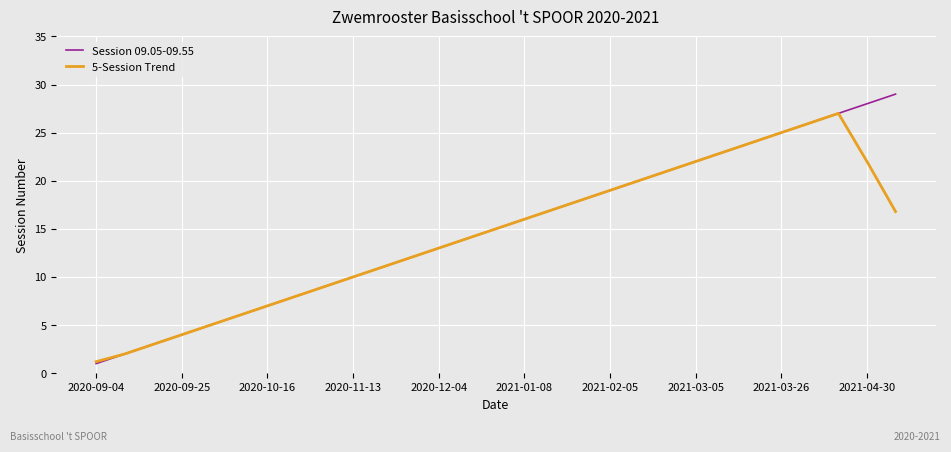

True or false: Session 09.05-09.55 has more than 0 points higher than both neighbors.

False